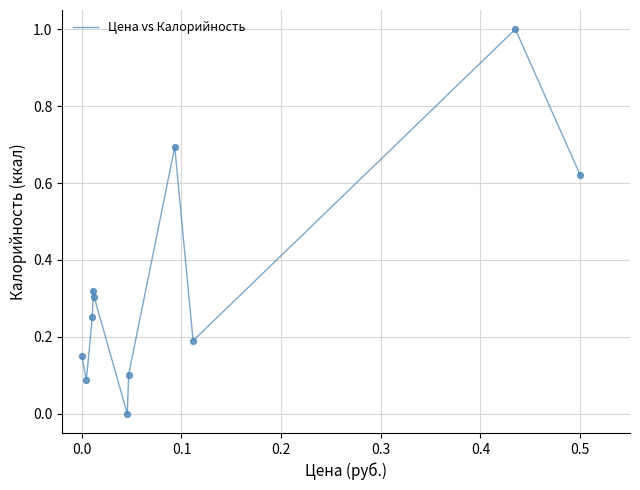

What is the difference between the maximum and minimum values?

1.0